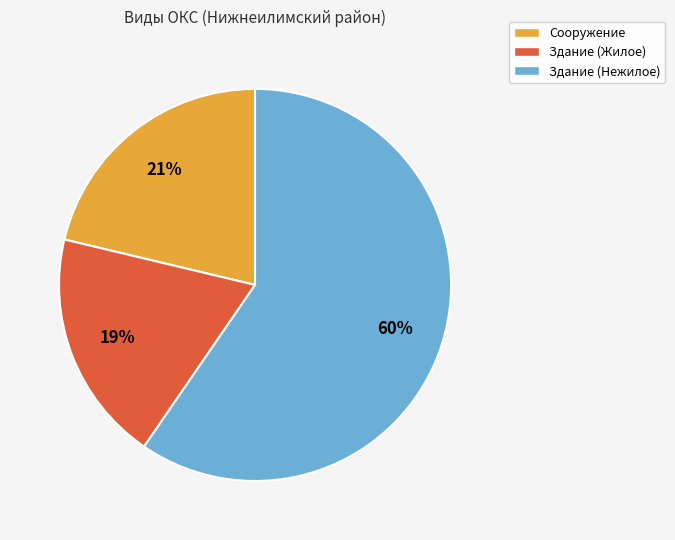

To the nearest percent, what is the average slice percentage?

33%